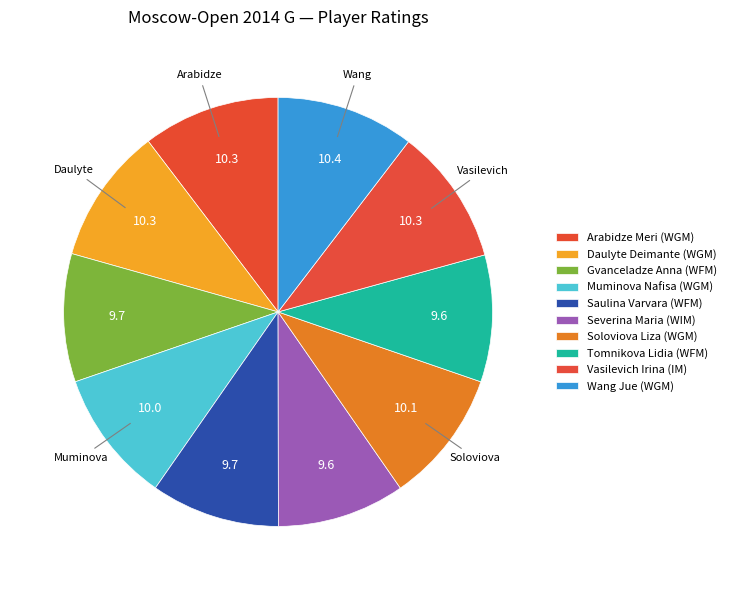

How many slices are in this pie chart?

10